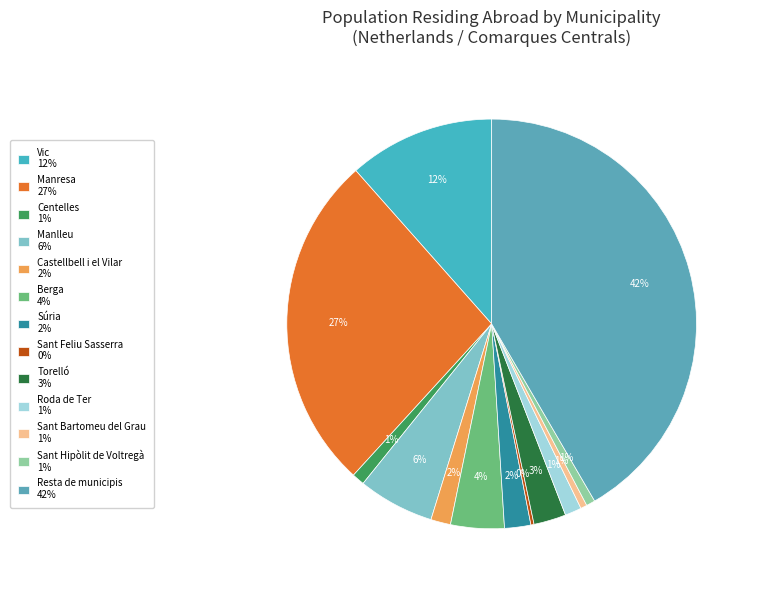

To the nearest percent, what portion does Torelló represent?

3%